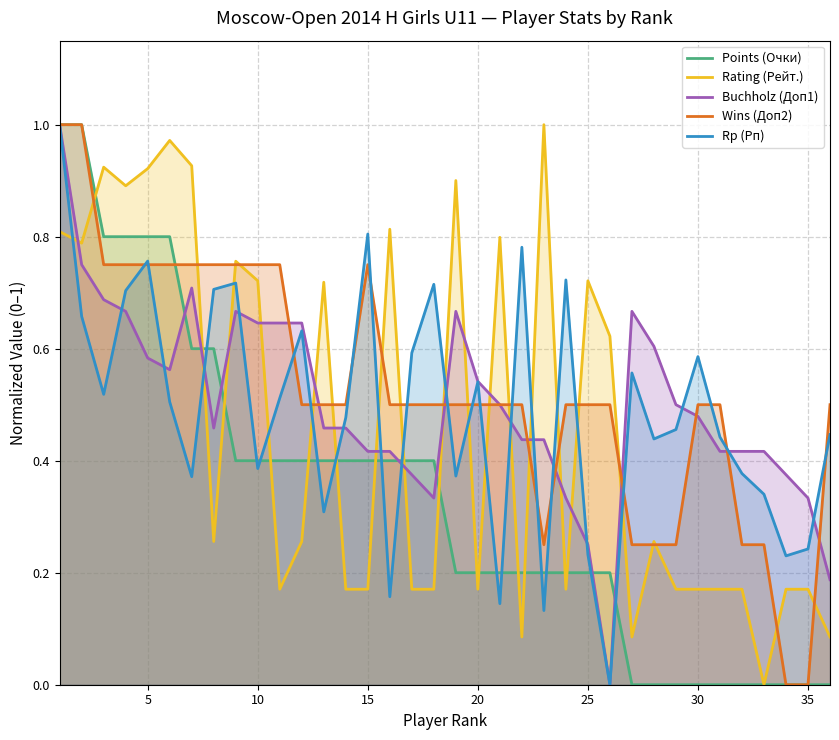

What are all the series names shown in the legend?

Points (Очки), Rating (Рейт.), Buchholz (Доп1), Wins (Доп2), Rp (Рп)